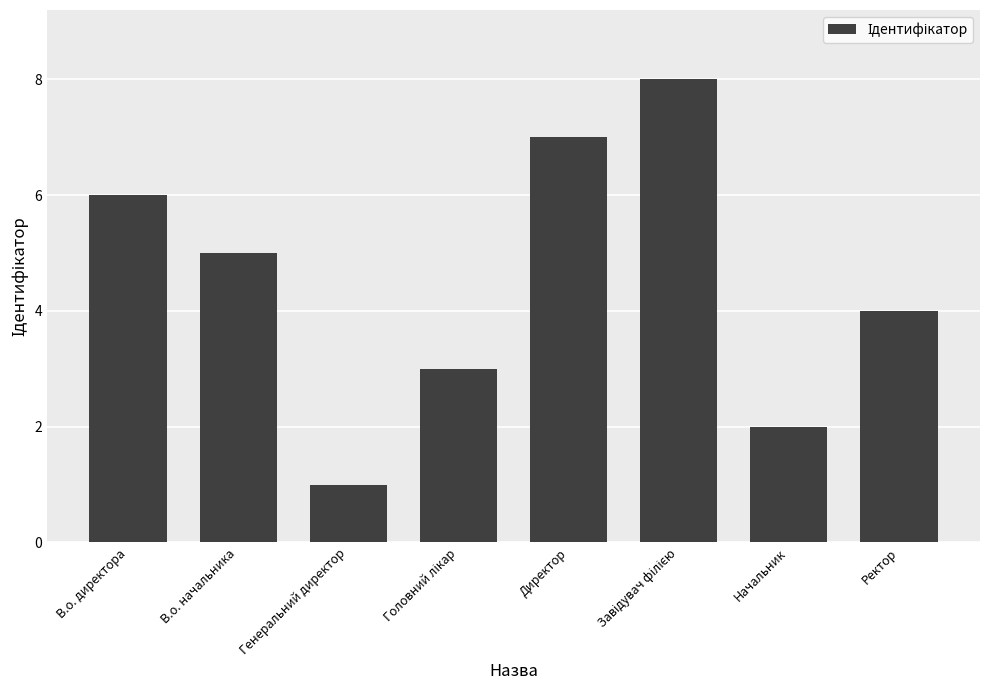

What is the difference between the maximum and minimum values?

7